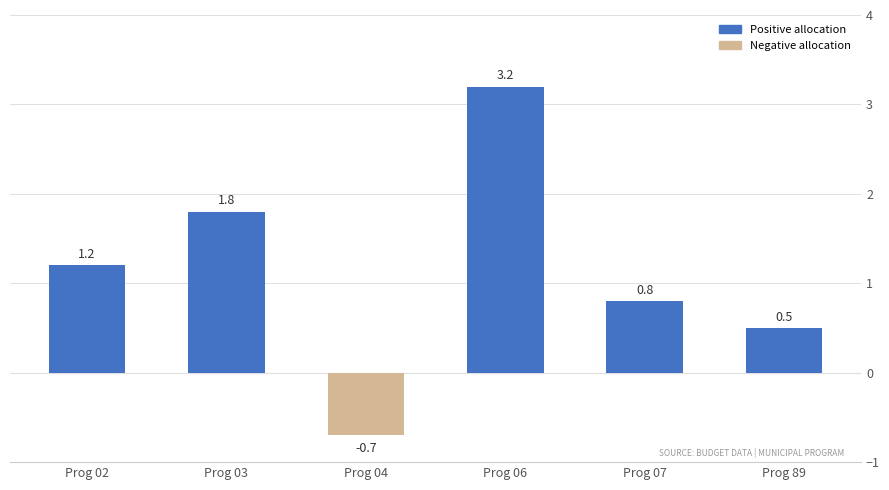

What is the minimum value shown in the chart?

-0.7